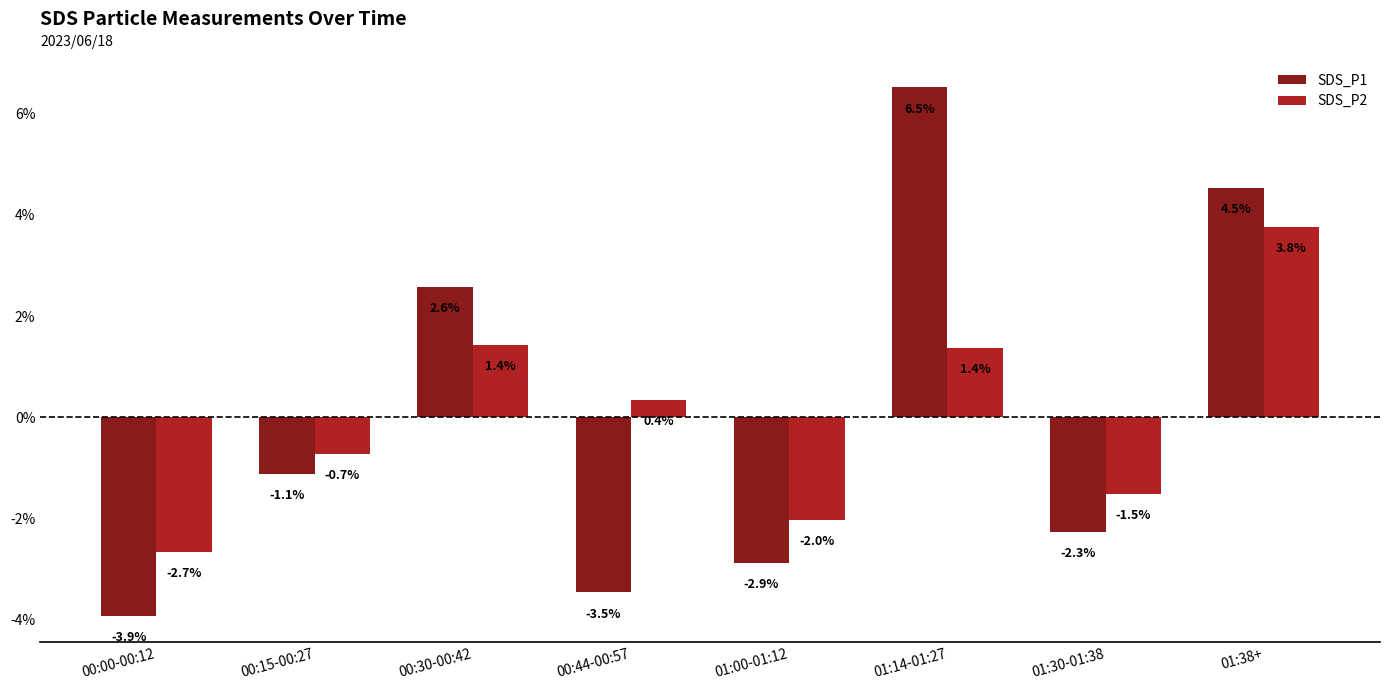

At which label does SDS_P2 reach its minimum?

00:00-00:12